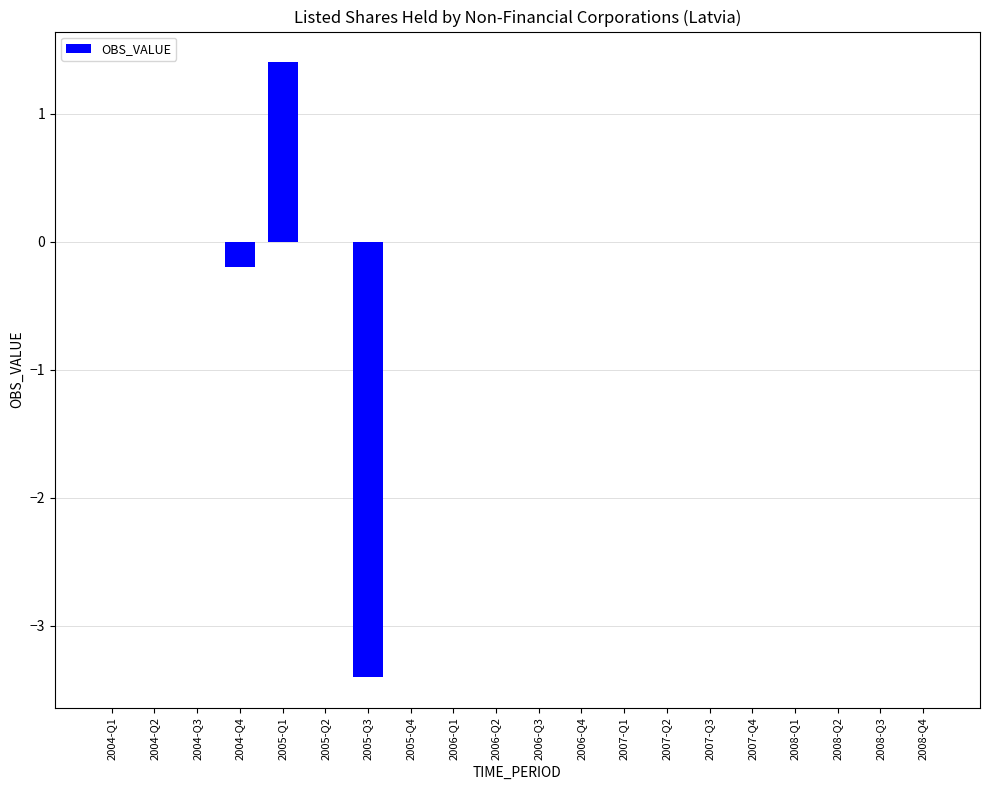

The value at 2004-Q2 is -1.4. True or false?

False